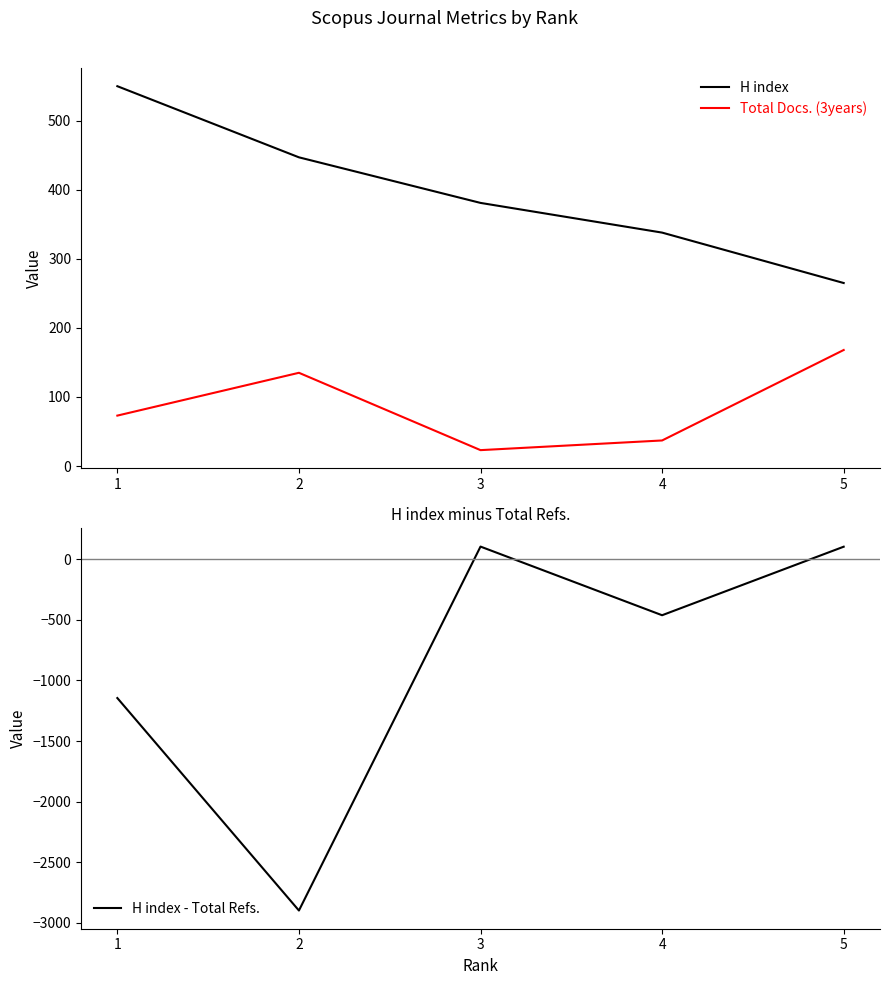

What is the difference between the second highest and minimum values in the H index - Total Refs. series?

3005